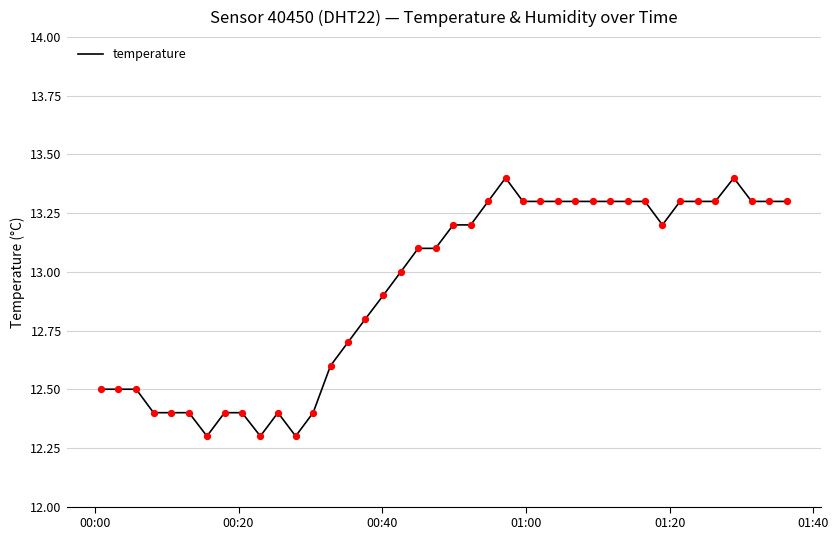

What is the greatest value displayed?

13.4